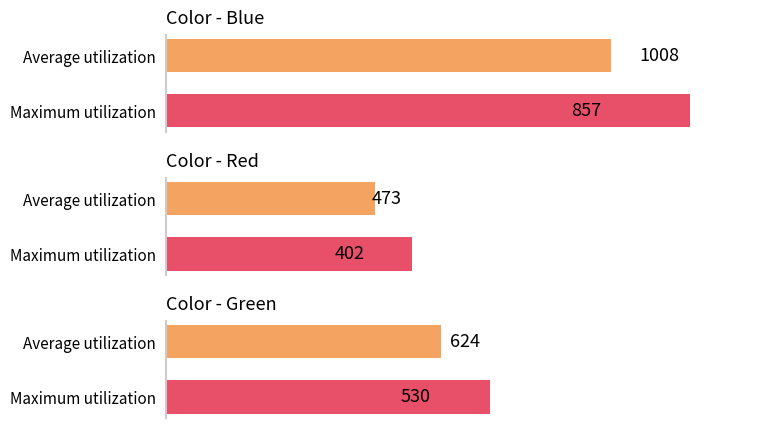

What is the sum of the Blue values at Maximum utilization and Average utilization?

1865